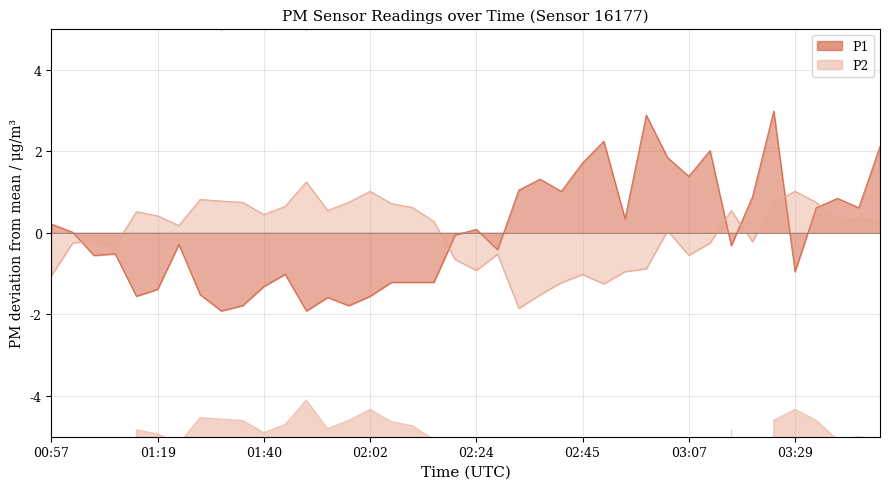

What is the value of the P1 point at the 12th from the left?

-1.0